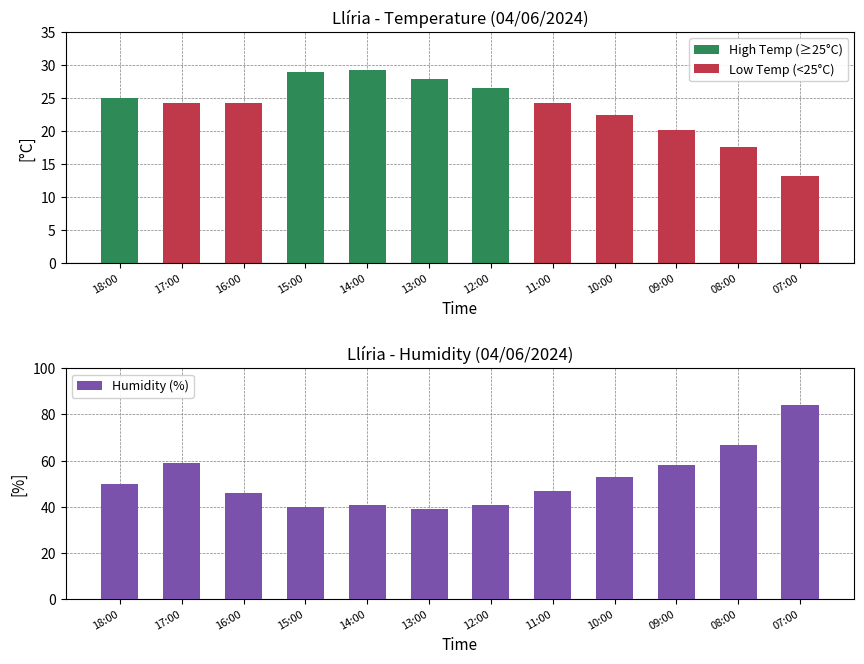

How many data points does each series have?

12